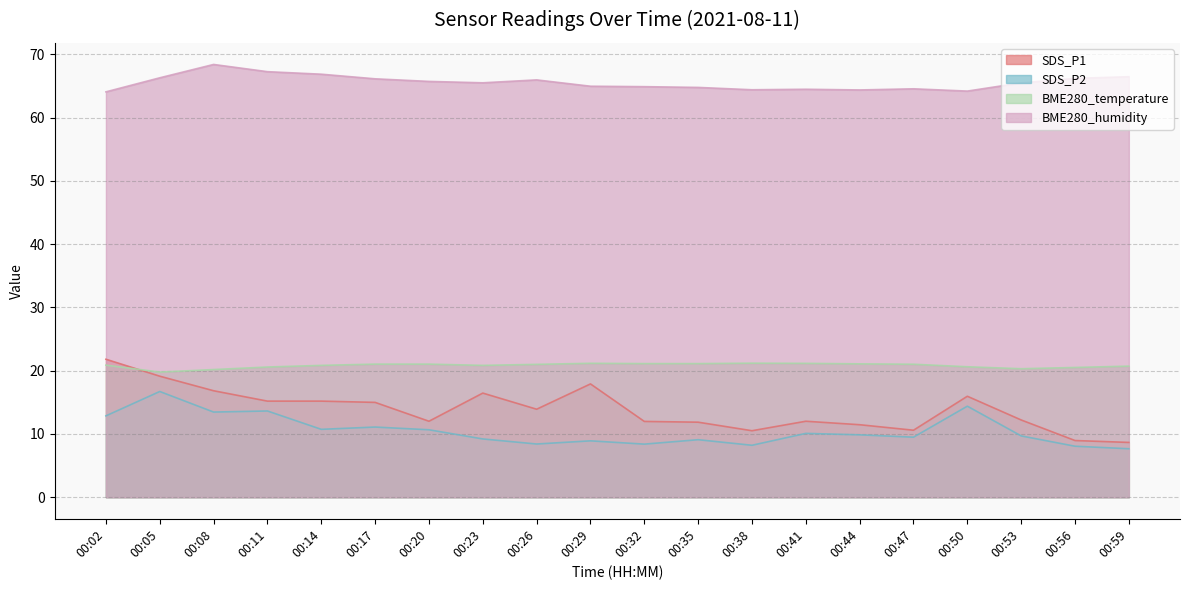

At which category does BME280_humidity reach its first local peak?

00:08